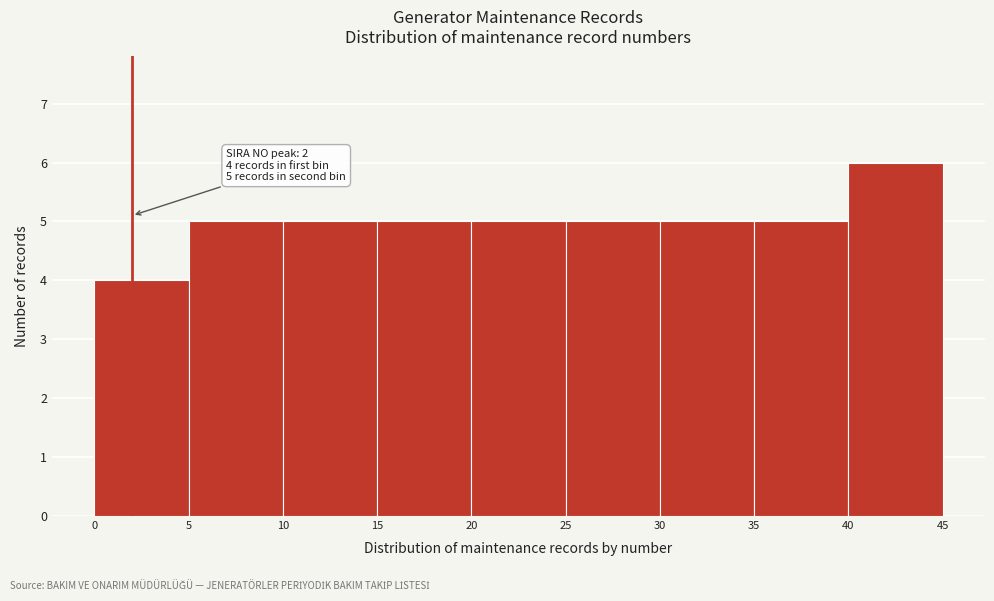

Which range on the x-axis has the tallest bar?

40 to 45